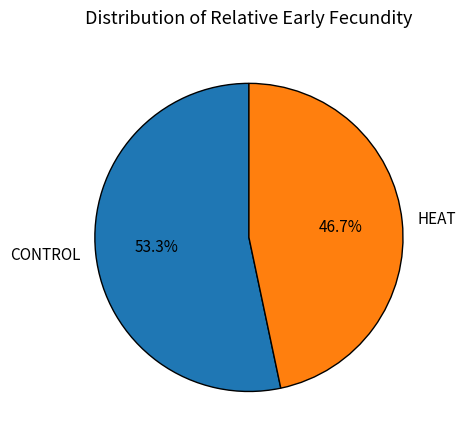

Which has a higher value, CONTROL or HEAT?

CONTROL